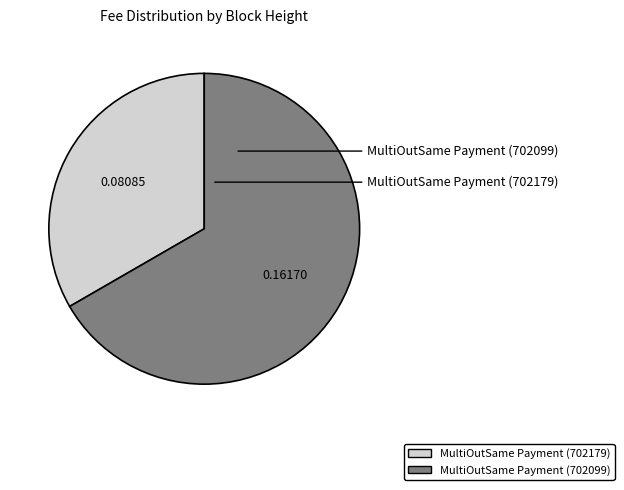

Does MultiOutSame Payment (702179) represent more than half of the total?

No